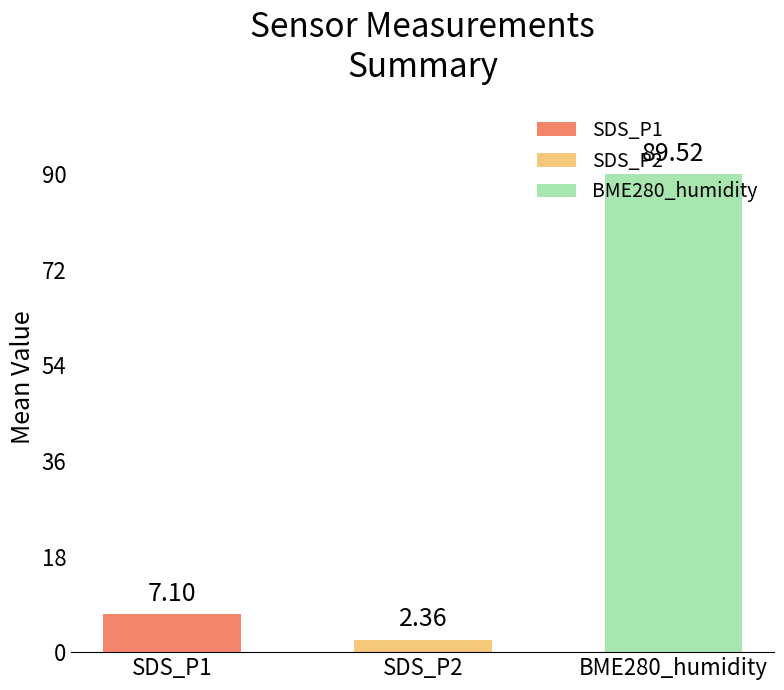

What is the average value?

33.0